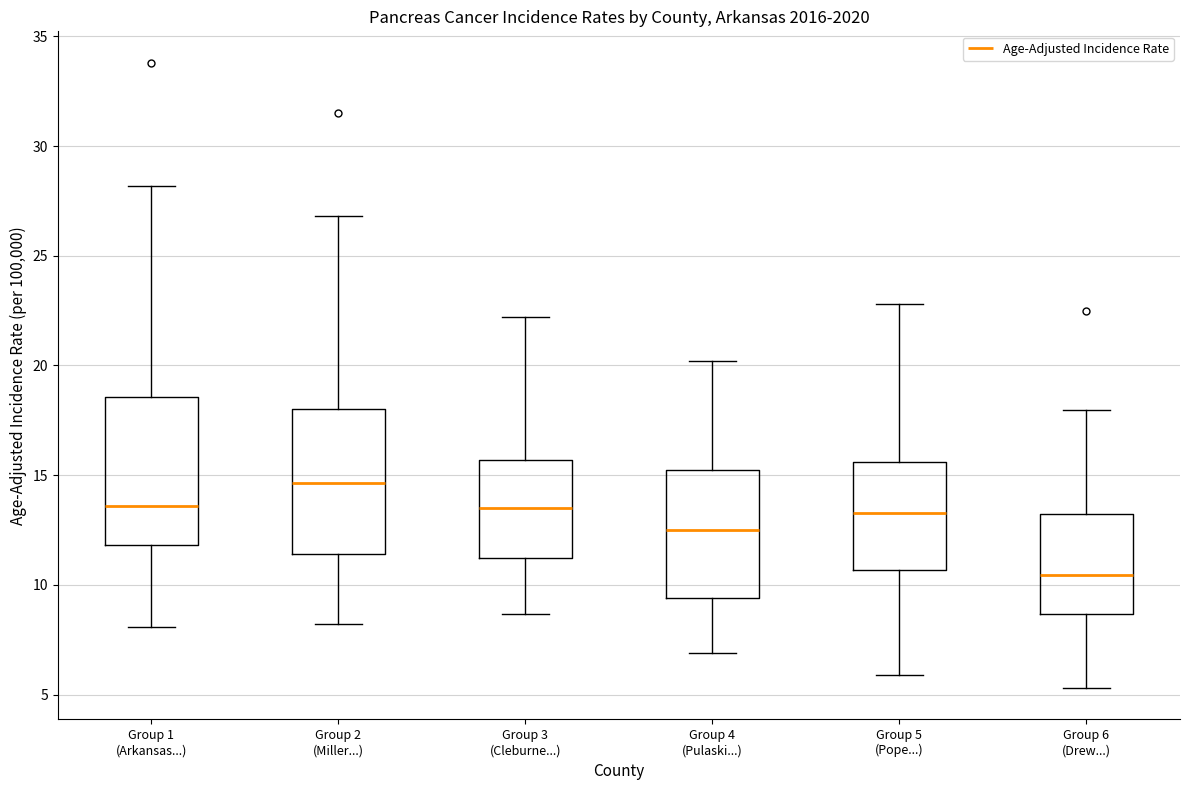

Where is the lower edge of the box for Group 5 (Pope...) on the y-axis? The values are not printed on the chart, so give them approximately, as read against the axis.

10.5